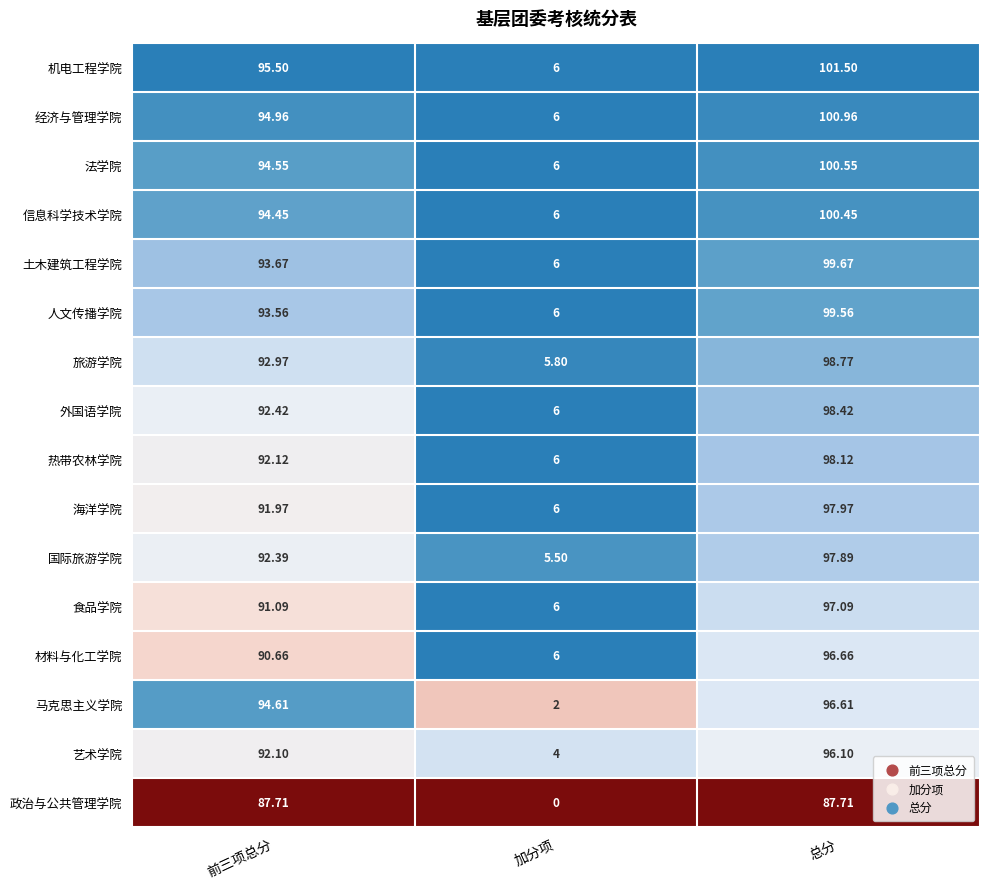

Which series has the largest total across all categories?

机电工程学院